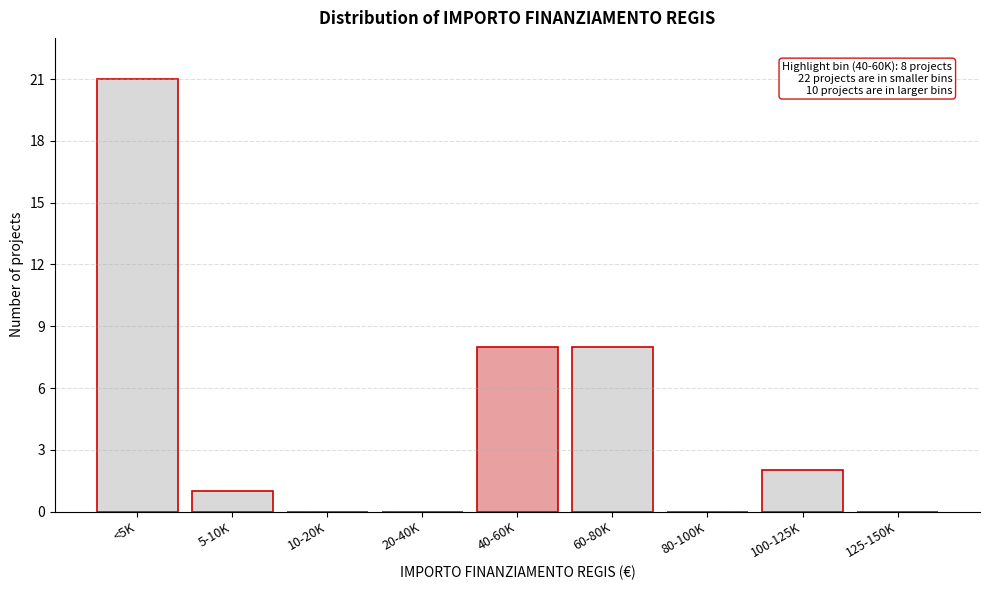

Reading right to left, list all the values displayed in this chart.

125-150K=0	100-125K=2	80-100K=0	60-80K=8	40-60K=8	20-40K=0	10-20K=0	5-10K=1	<5K=21